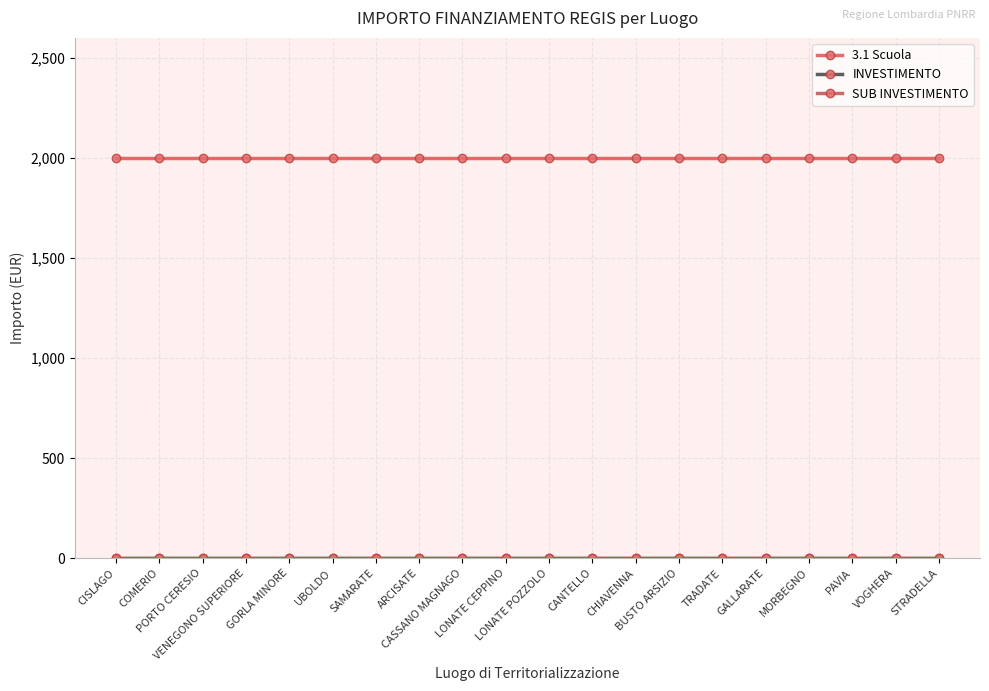

What is the label of the 14th point from the left?

BUSTO ARSIZIO